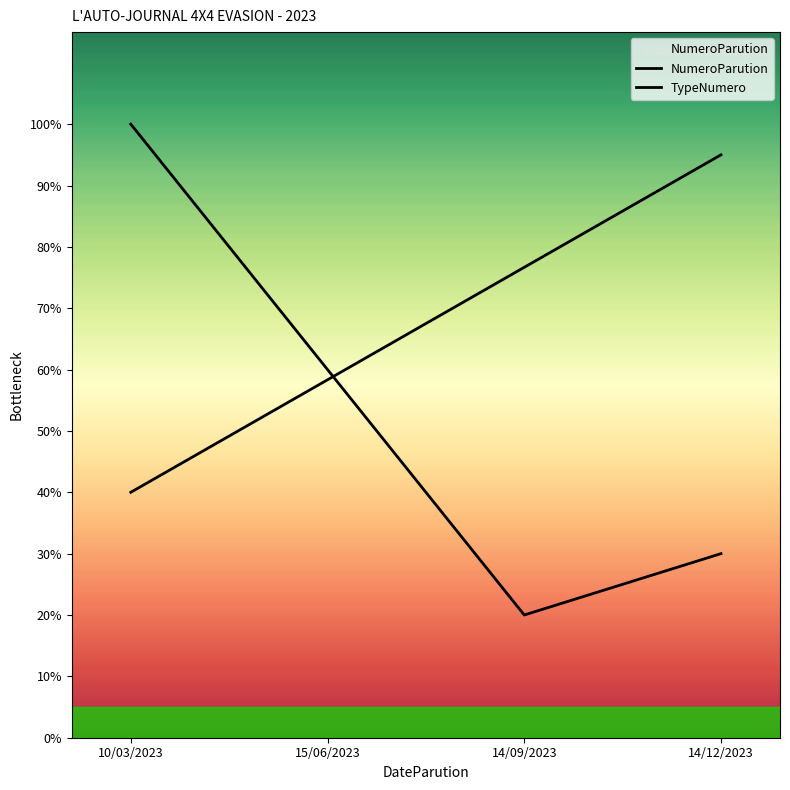

Does the chart have visible grid lines?

No